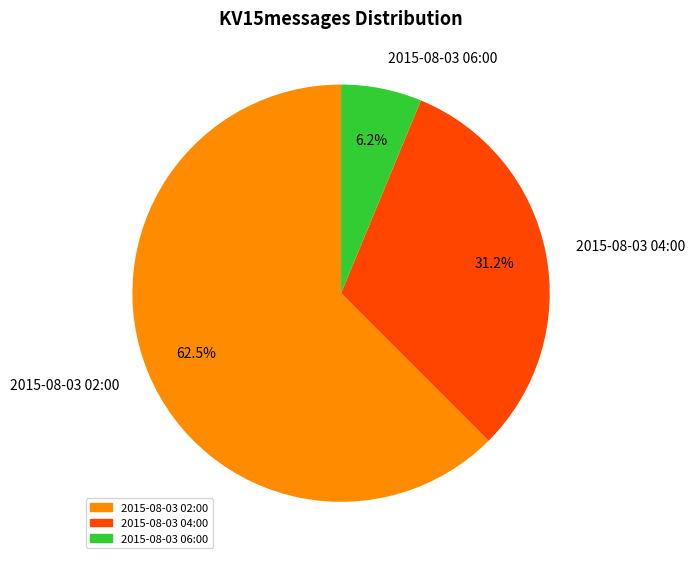

Is 2015-08-03 04:00 the majority of the pie?

No